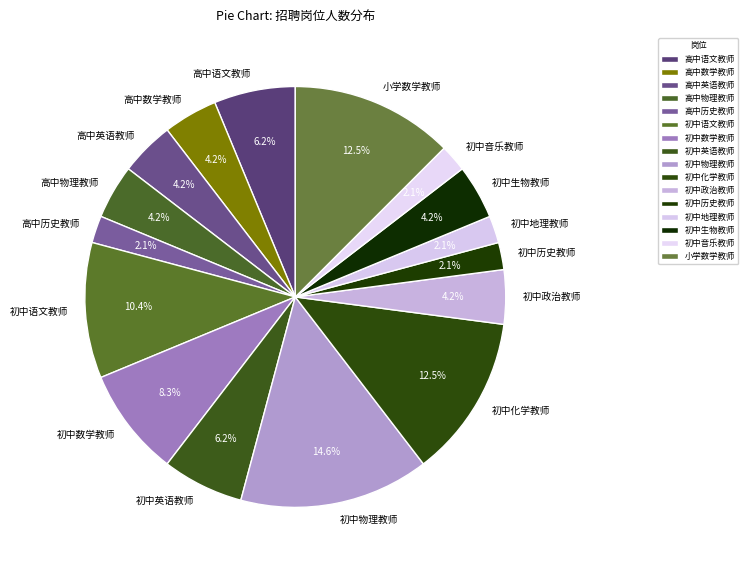

True or false: 初中数学教师 accounts for 22% of the total.

False